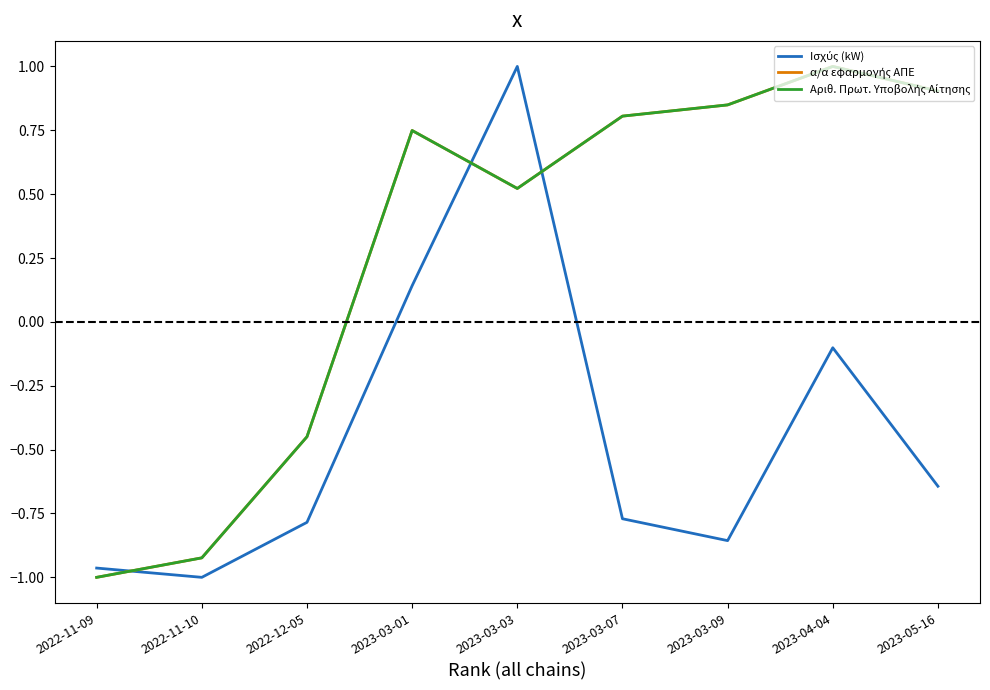

Reading left to right, what are all the values shown in this chart?

Ισχύς (kW): -1.0	-1.0	-0.8	0.1	1.0	-0.8	-0.9	-0.1	-0.6
α/α εφαρμογής ΑΠΕ: -1.0	-0.9	-0.4	0.7	0.5	0.8	0.8	1.0	0.9
Αριθ. Πρωτ. Υποβολής Αίτησης: -1.0	-0.9	-0.4	0.7	0.5	0.8	0.8	1.0	0.9